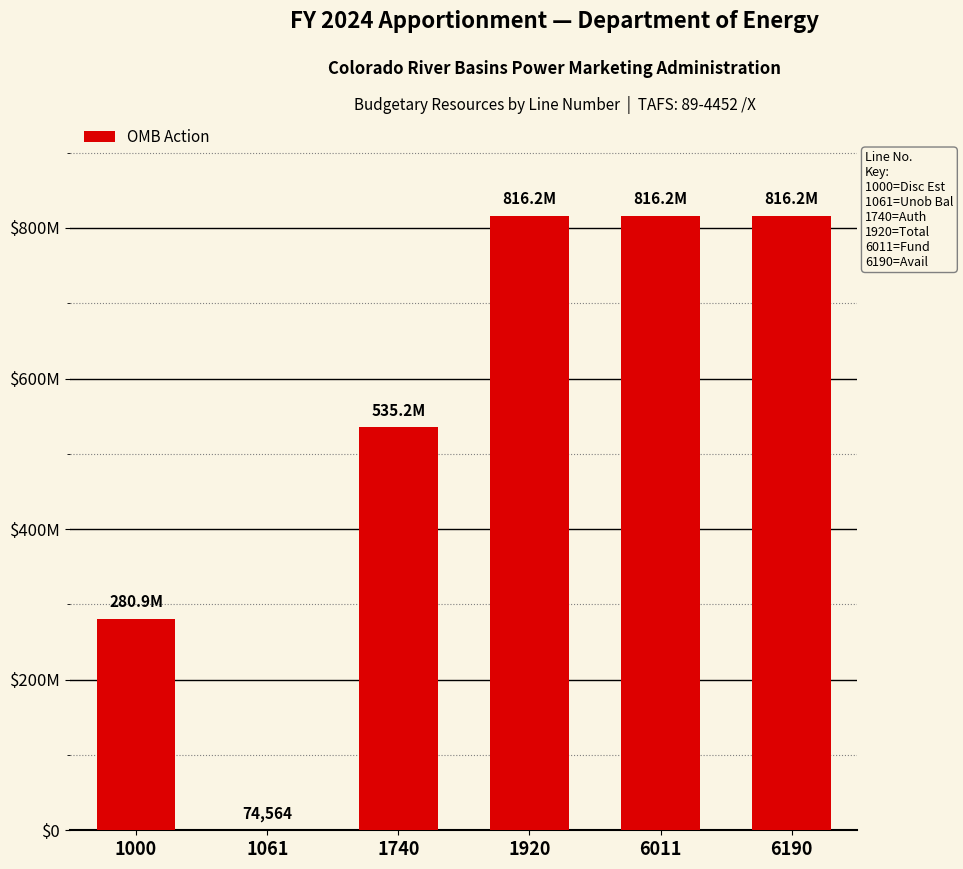

The value at 6011 is 228265202. True or false?

False